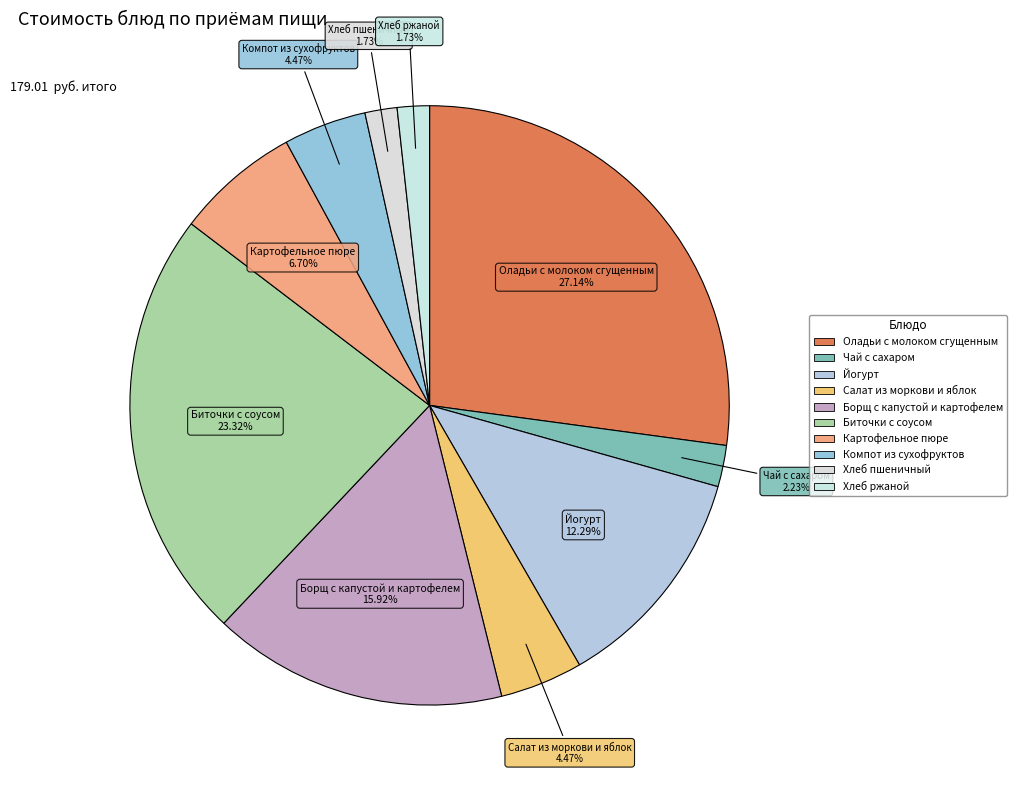

Is Биточки с соусом the majority of the pie?

No